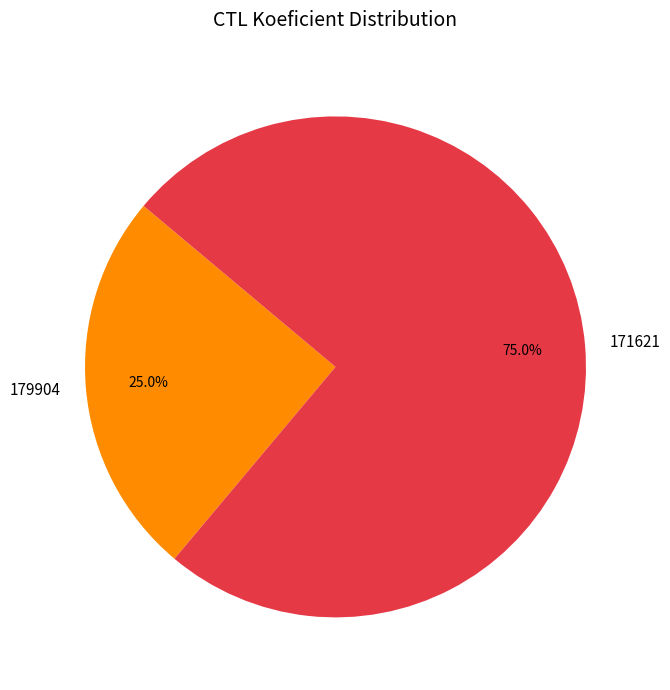

True or false: 179904 accounts for 17% of the total.

False